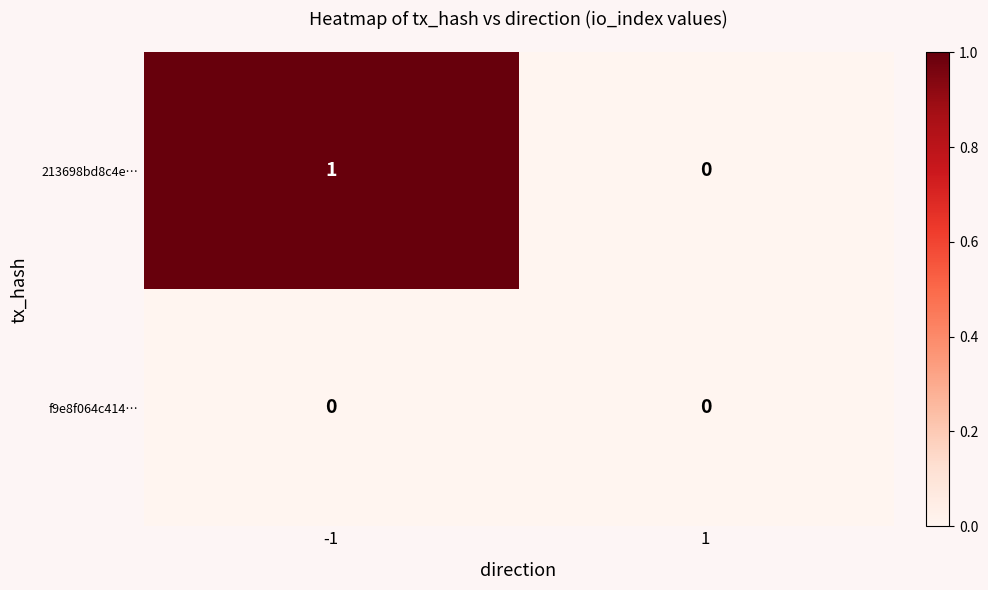

Rank the categories by 213698bd8c4e… value from highest to lowest.

-1, 1